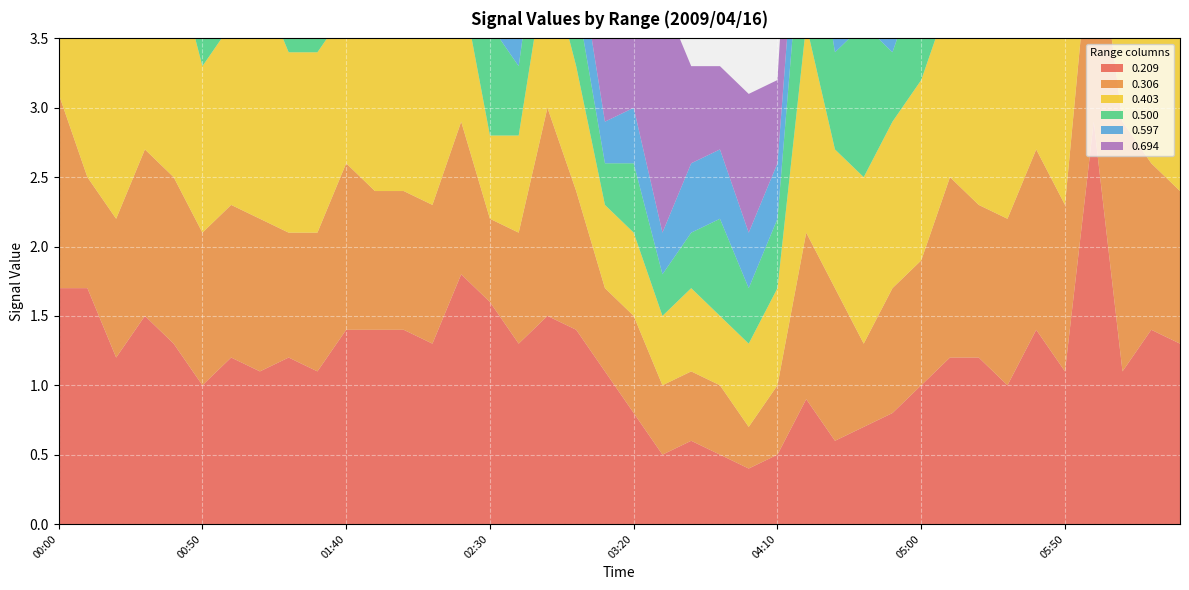

Reading right to left, list all the values displayed in this chart.

0.209: 06:30=1.3	06:20=1.4	06:10=1.1	06:00=2.9	05:50=1.1	05:40=1.4	05:30=1.0	05:20=1.2	05:10=1.2	05:00=1.0	04:50=0.8	04:40=0.7	04:30=0.6	04:20=0.9	04:10=0.5	04:00=0.4	03:50=0.5	03:40=0.6	03:30=0.5	03:20=0.8	03:10=1.1	03:00=1.4	02:50=1.5	02:40=1.3	02:30=1.6	02:20=1.8	02:10=1.3	02:00=1.4	01:50=1.4	01:40=1.4	01:30=1.1	01:20=1.2	01:10=1.1	01:00=1.2	00:50=1.0	00:40=1.3	00:30=1.5	00:20=1.2	00:10=1.7	00:00=1.7
0.306: 06:30=1.1	06:20=1.2	06:10=1.8	06:00=1.6	05:50=1.2	05:40=1.3	05:30=1.2	05:20=1.1	05:10=1.3	05:00=0.9	04:50=0.9	04:40=0.6	04:30=1.1	04:20=1.2	04:10=0.5	04:00=0.3	03:50=0.5	03:40=0.5	03:30=0.5	03:20=0.7	03:10=0.6	03:00=1.0	02:50=1.5	02:40=0.8	02:30=0.6	02:20=1.1	02:10=1.0	02:00=1.0	01:50=1.0	01:40=1.2	01:30=1.0	01:20=0.9	01:10=1.1	01:00=1.1	00:50=1.1	00:40=1.2	00:30=1.2	00:20=1.0	00:10=0.8	00:00=1.4
0.403: 06:30=1.4	06:20=1.3	06:10=1.3	06:00=1.6	05:50=1.4	05:40=1.3	05:30=1.4	05:20=1.2	05:10=1.3	05:00=1.3	04:50=1.2	04:40=1.2	04:30=1.0	04:20=1.5	04:10=0.7	04:00=0.6	03:50=0.5	03:40=0.6	03:30=0.5	03:20=0.6	03:10=0.6	03:00=0.9	02:50=1.1	02:40=0.7	02:30=0.6	02:20=1.0	02:10=1.2	02:00=1.6	01:50=1.7	01:40=1.1	01:30=1.3	01:20=1.3	01:10=1.7	01:00=1.3	00:50=1.2	00:40=1.6	00:30=1.4	00:20=1.3	00:10=1.2	00:00=1.1
0.500: 06:30=1.1	06:20=1.1	06:10=1.0	06:00=1.1	05:50=1.3	05:40=0.9	05:30=1.1	05:20=1.0	05:10=0.8	05:00=0.8	04:50=0.5	04:40=1.1	04:30=0.7	04:20=1.1	04:10=0.5	04:00=0.4	03:50=0.7	03:40=0.4	03:30=0.3	03:20=0.5	03:10=0.3	03:00=0.5	02:50=0.7	02:40=0.5	02:30=0.8	02:20=0.8	02:10=1.0	02:00=1.2	01:50=1.2	01:40=1.2	01:30=1.1	01:20=1.0	01:10=1.1	01:00=1.1	00:50=1.6	00:40=1.2	00:30=1.5	00:20=1.5	00:10=1.0	00:00=1.4
0.597: 06:30=0.8	06:20=0.5	06:10=0.5	06:00=0.5	05:50=0.8	05:40=1.0	05:30=0.5	05:20=0.5	05:10=0.7	05:00=0.5	04:50=0.2	04:40=0.4	04:30=0.7	04:20=0.6	04:10=0.4	04:00=0.4	03:50=0.5	03:40=0.5	03:30=0.3	03:20=0.4	03:10=0.3	03:00=0.4	02:50=0.4	02:40=0.3	02:30=0.4	02:20=0.5	02:10=0.8	02:00=0.9	01:50=0.9	01:40=0.8	01:30=0.7	01:20=0.7	01:10=1.0	01:00=0.9	00:50=0.9	00:40=1.8	00:30=1.6	00:20=0.8	00:10=0.7	00:00=0.9
0.694: 06:30=1.6	06:20=1.4	06:10=1.2	06:00=1.3	05:50=1.1	05:40=1.5	05:30=1.1	05:20=1.5	05:10=1.2	05:00=1.2	04:50=1.5	04:40=1.4	04:30=1.2	04:20=1.3	04:10=0.6	04:00=1.0	03:50=0.6	03:40=0.7	03:30=1.7	03:20=0.9	03:10=0.8	03:00=0.9	02:50=0.6	02:40=0.5	02:30=0.7	02:20=0.8	02:10=0.7	02:00=1.4	01:50=0.0	01:40=0.9	01:30=1.0	01:20=1.0	01:10=1.6	01:00=1.6	00:50=1.5	00:40=1.6	00:30=1.5	00:20=1.3	00:10=0.9	00:00=1.1